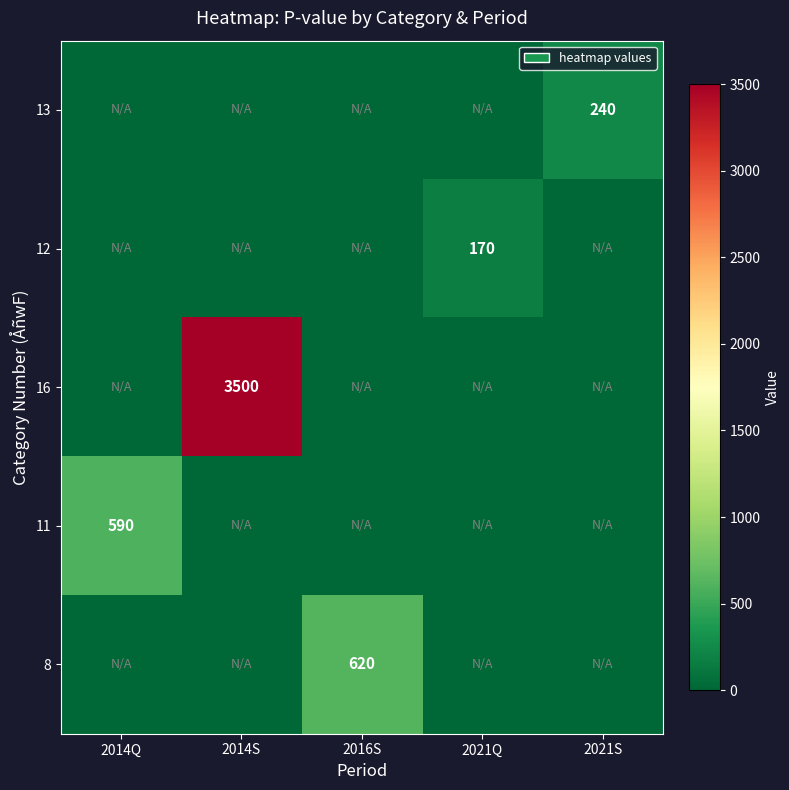

True or false: 12 has a value of 170 at 2021Q.

True